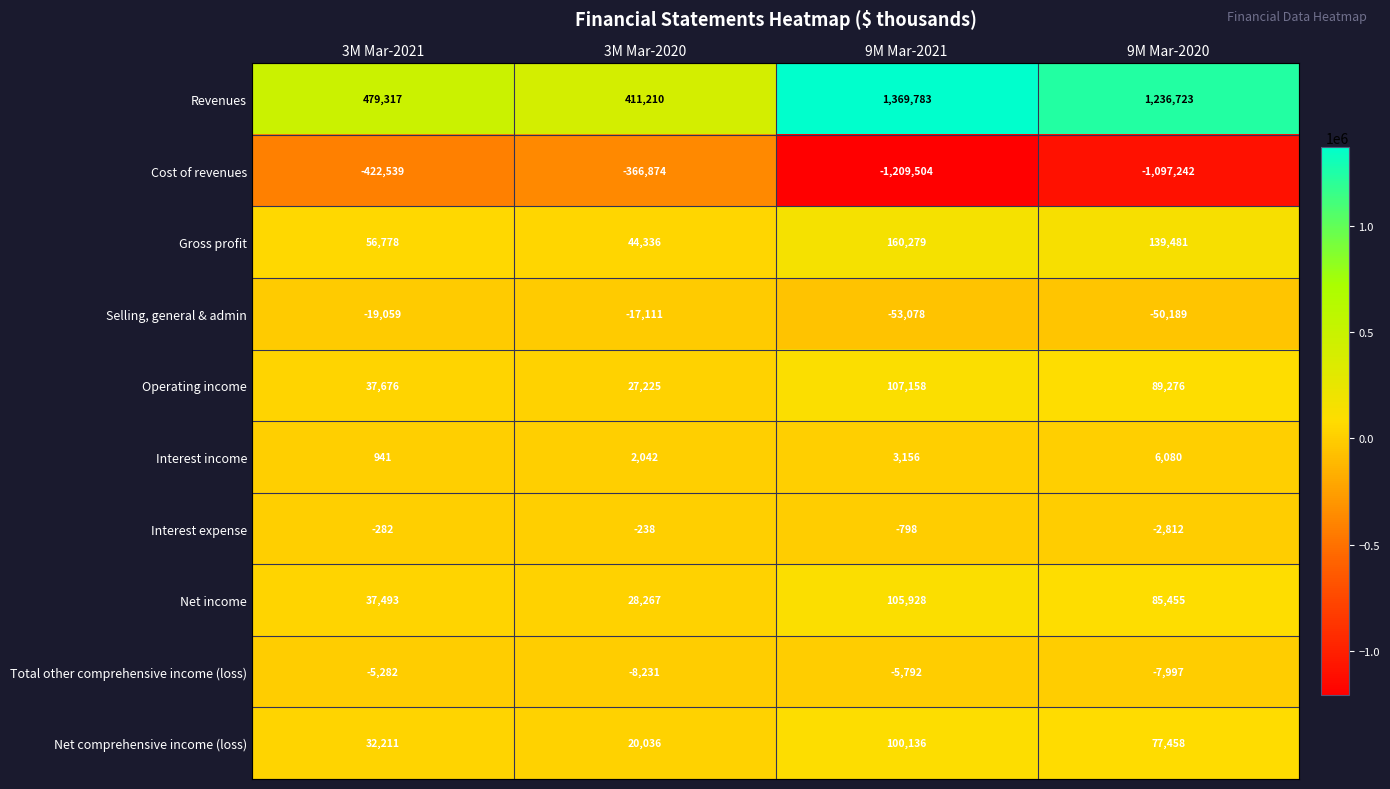

What is the difference between the second highest and second lowest values in the Net income series?

47962